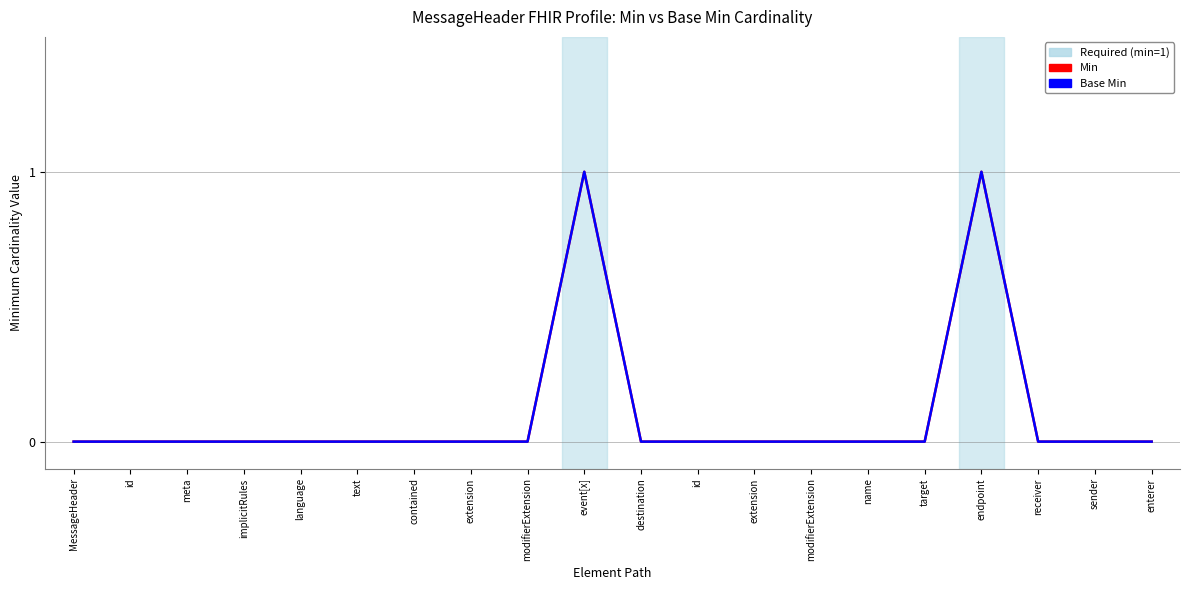

Does the chart have visible grid lines?

Yes